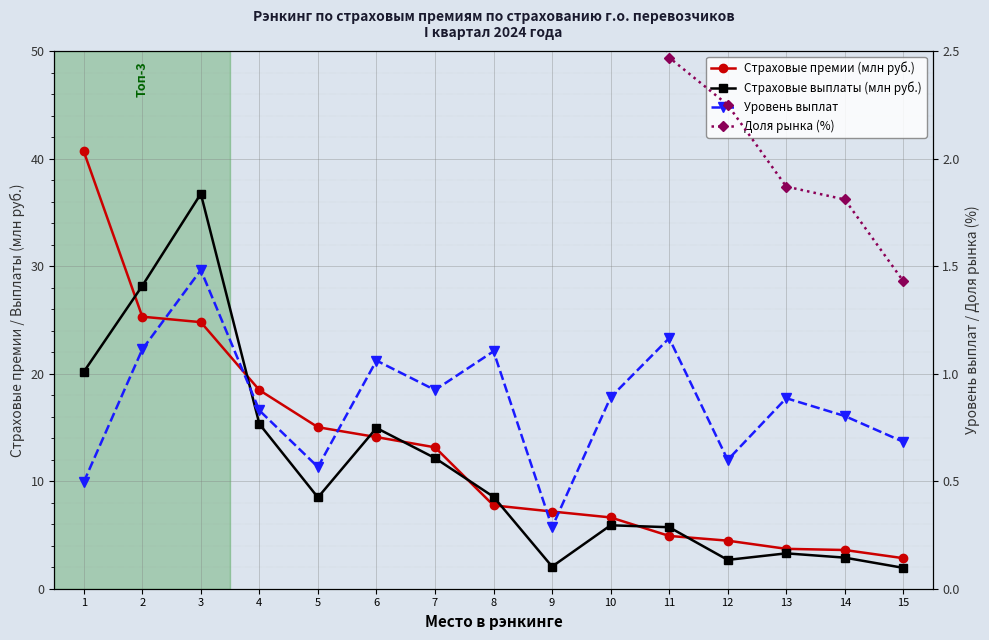

True or false: Страховые премии (млн руб.) has a value of 25.3 at 2.

True